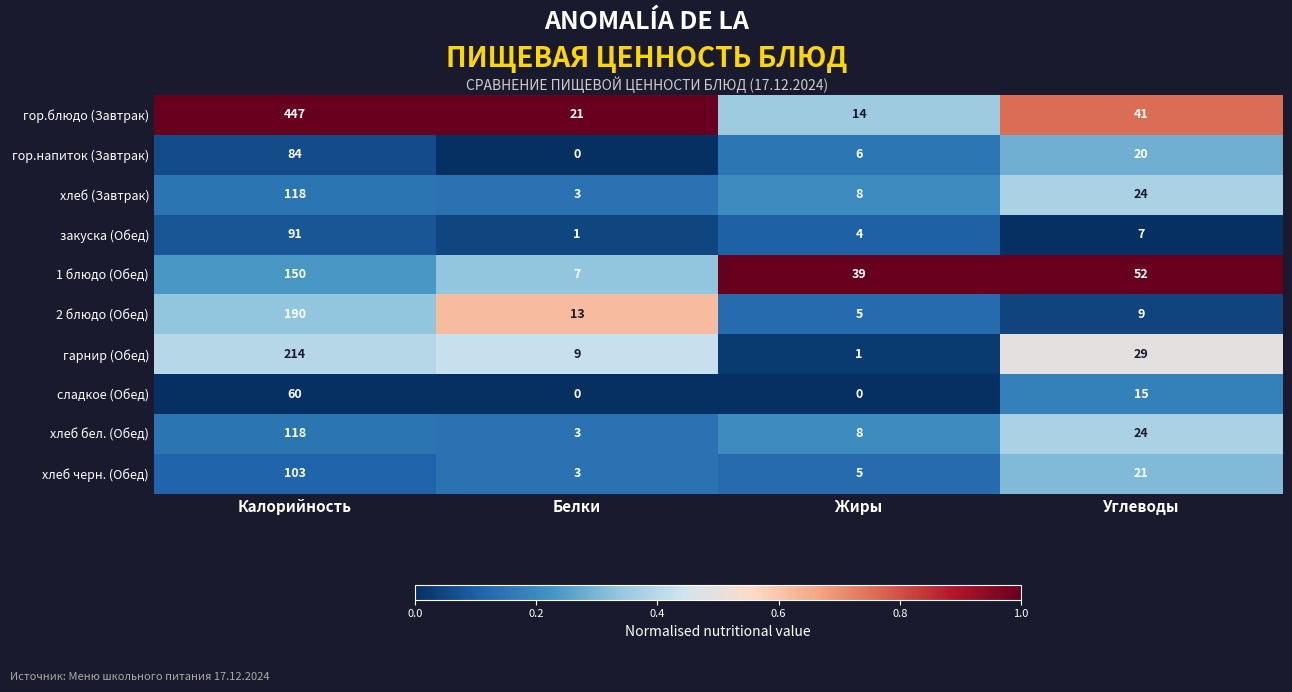

The гарнир (Обед) series shows 29 at Углеводы. True or false?

True